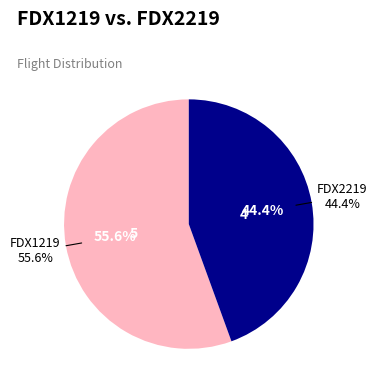

To the nearest percent, what portion does FDX2219 represent?

44%